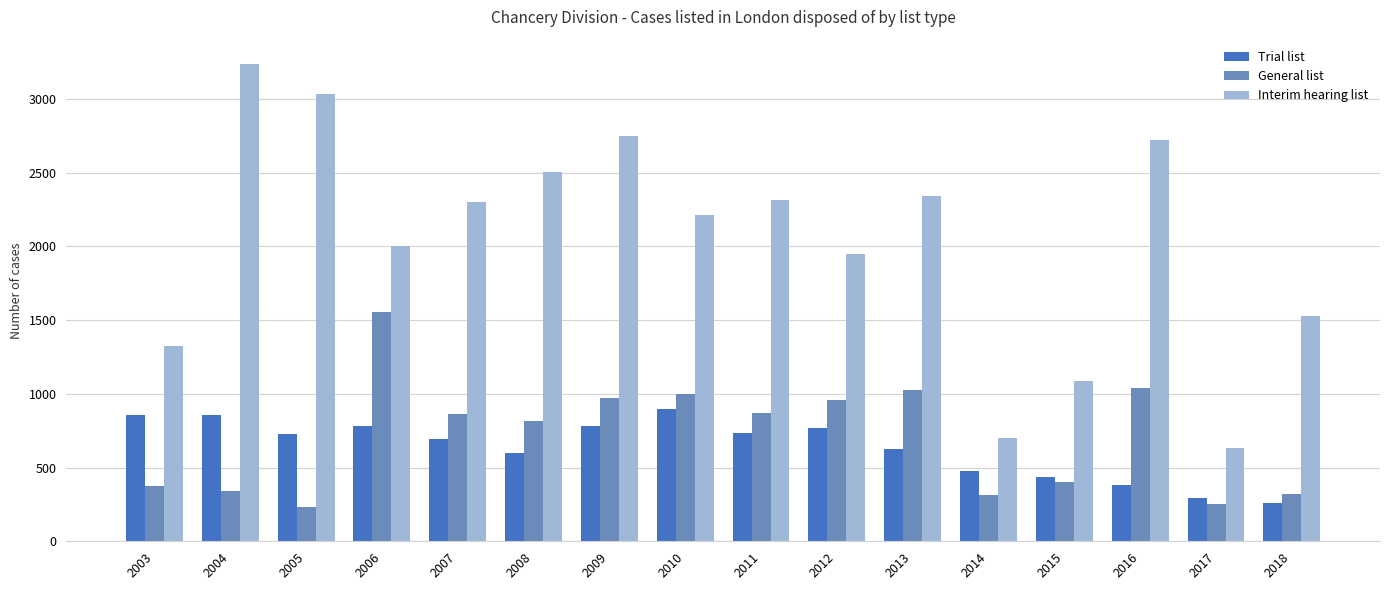

Rank the series by their maximum value, from highest to lowest.

Interim hearing list, General list, Trial list